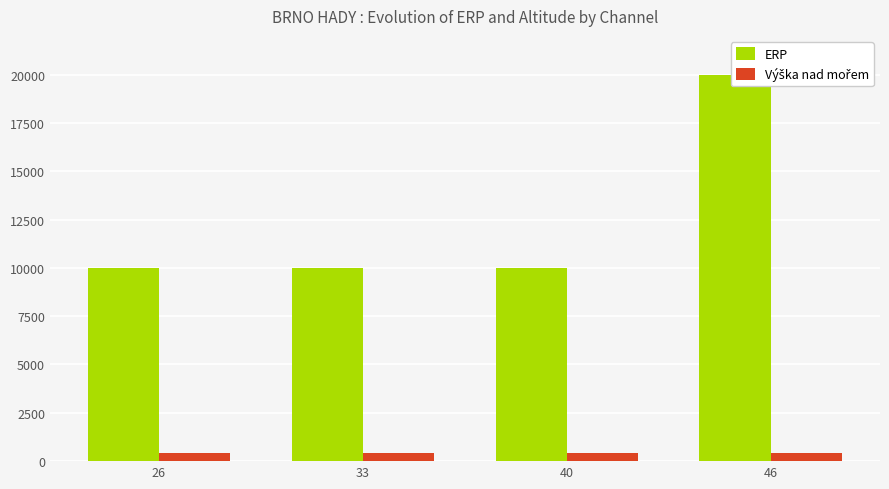

What is the sum of all Výška nad mořem values?

1692